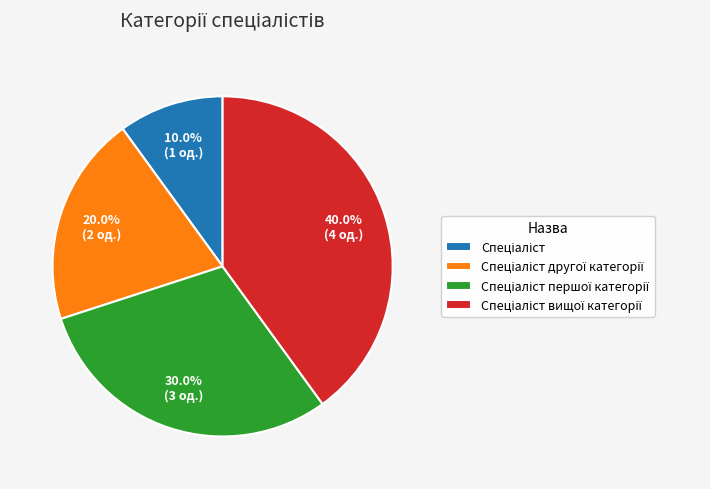

Is there a majority slice in this chart?

No